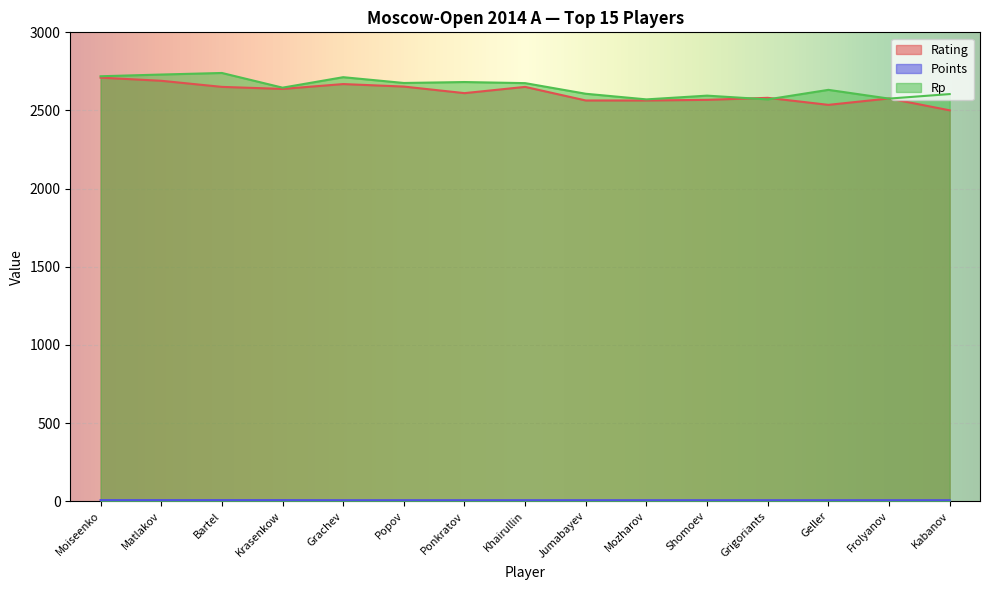

What position from the left is Kabanov?

15